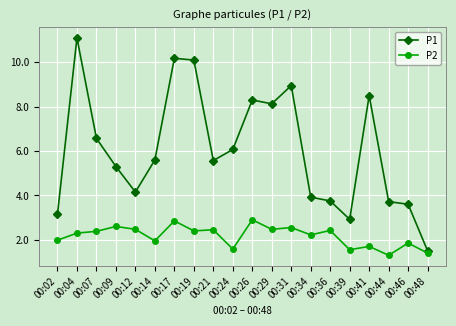

How many lines are shown in the chart?

2